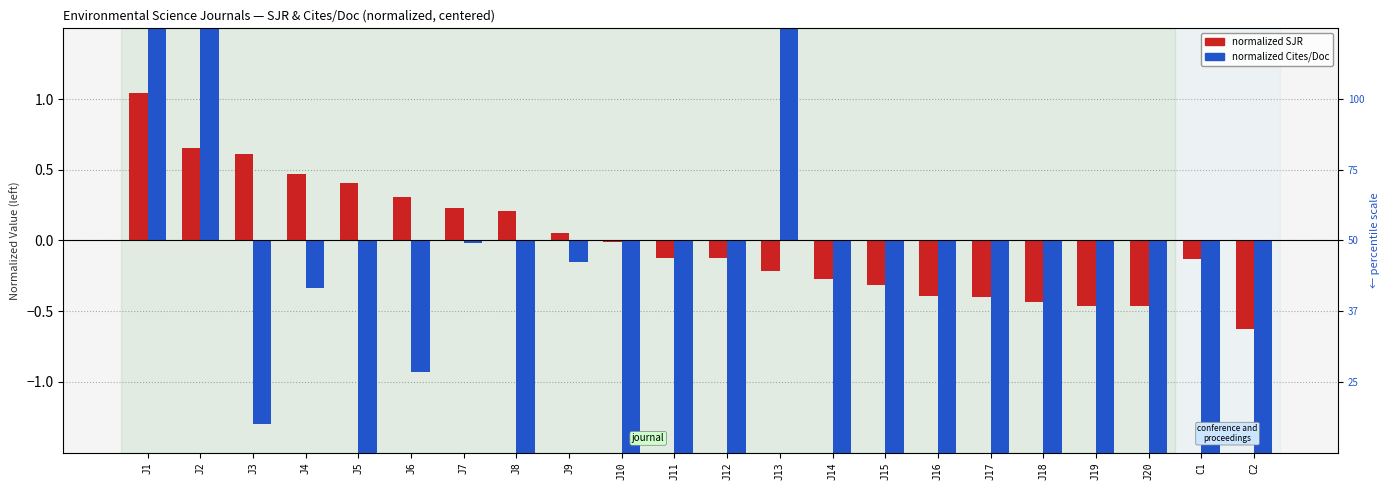

How many bars are there in each group?

2